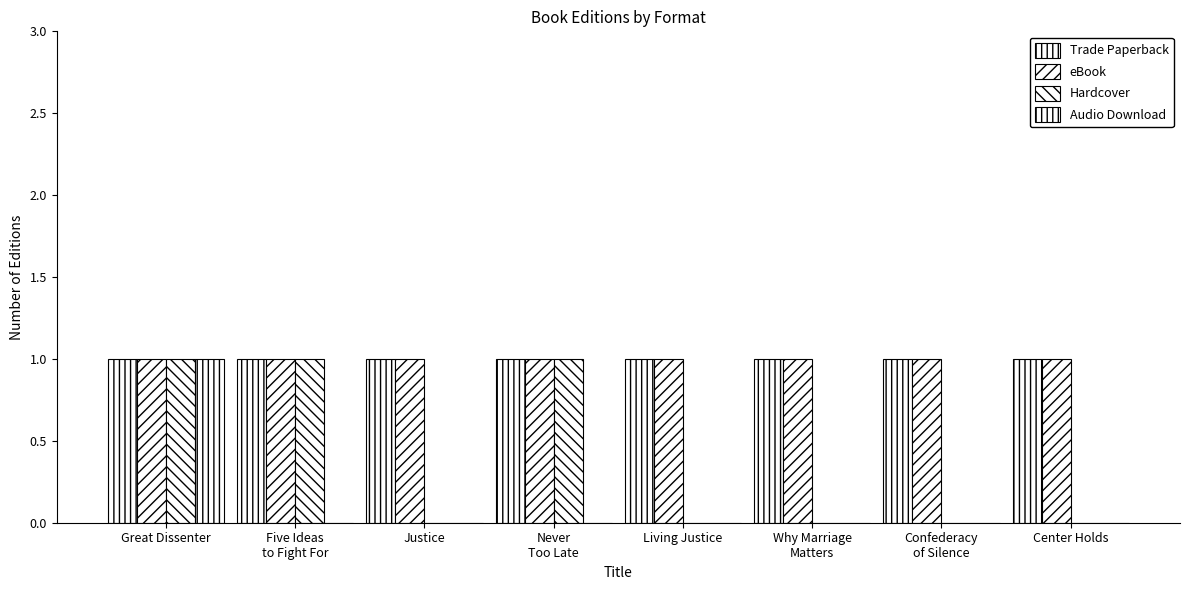

What position from the right is Center Holds?

1